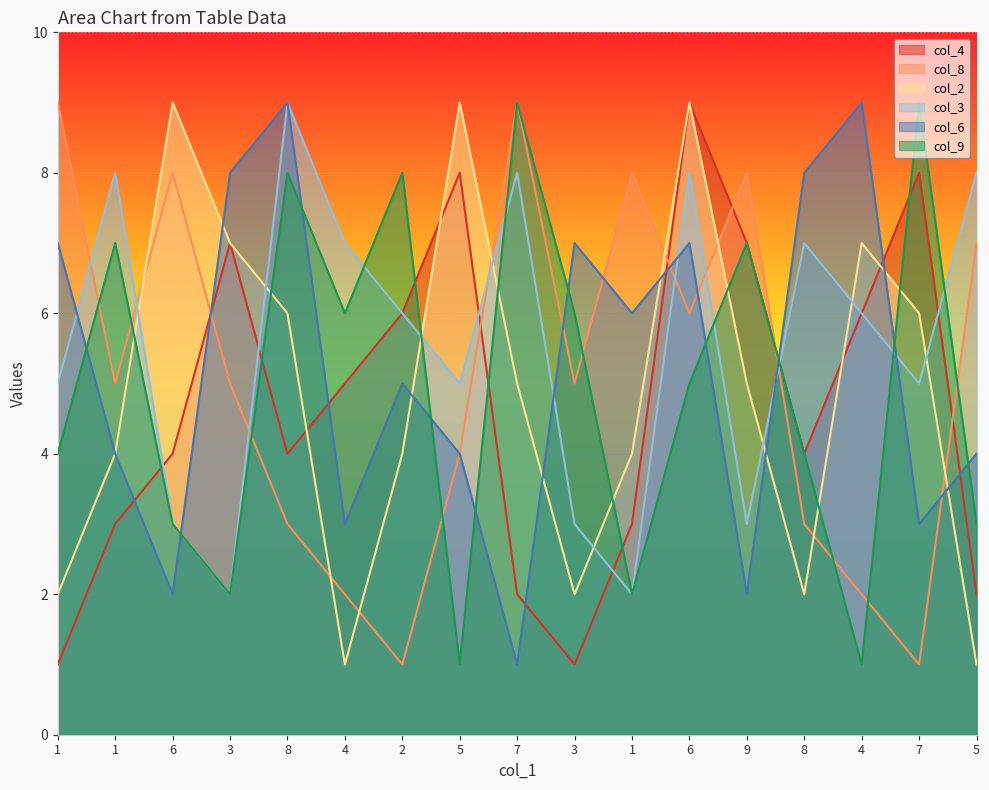

Which series has the largest total across all categories?

col_3